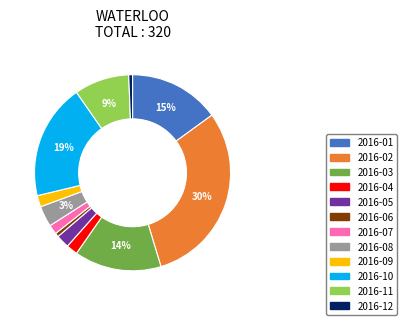

Do 2016-05 and 2016-04 together represent more than half of the pie?

No